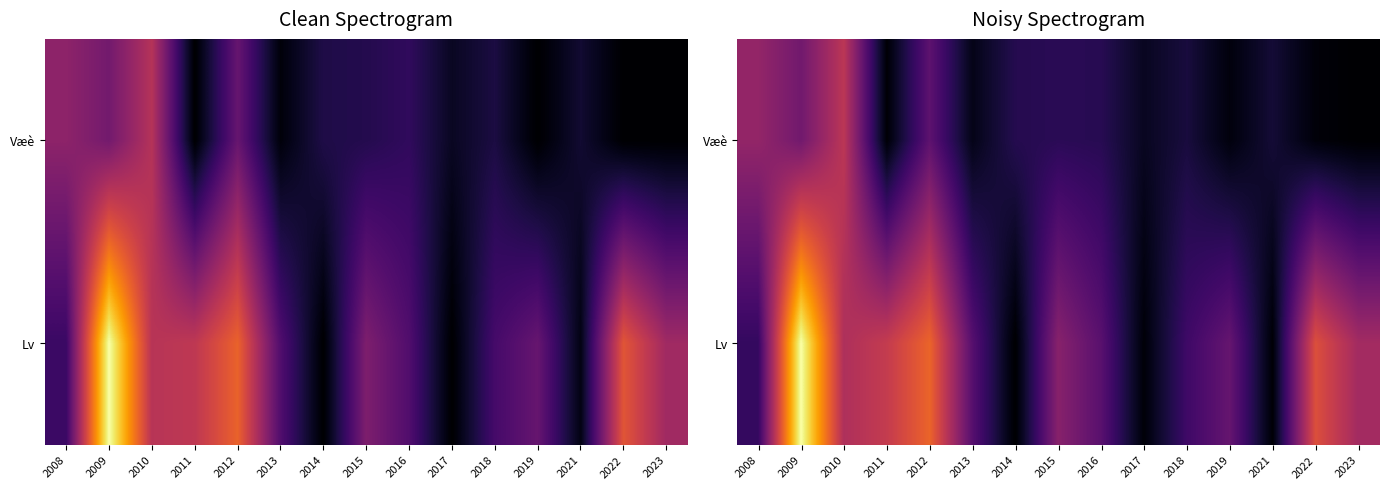

At which label does Lv first exceed 3?

2009